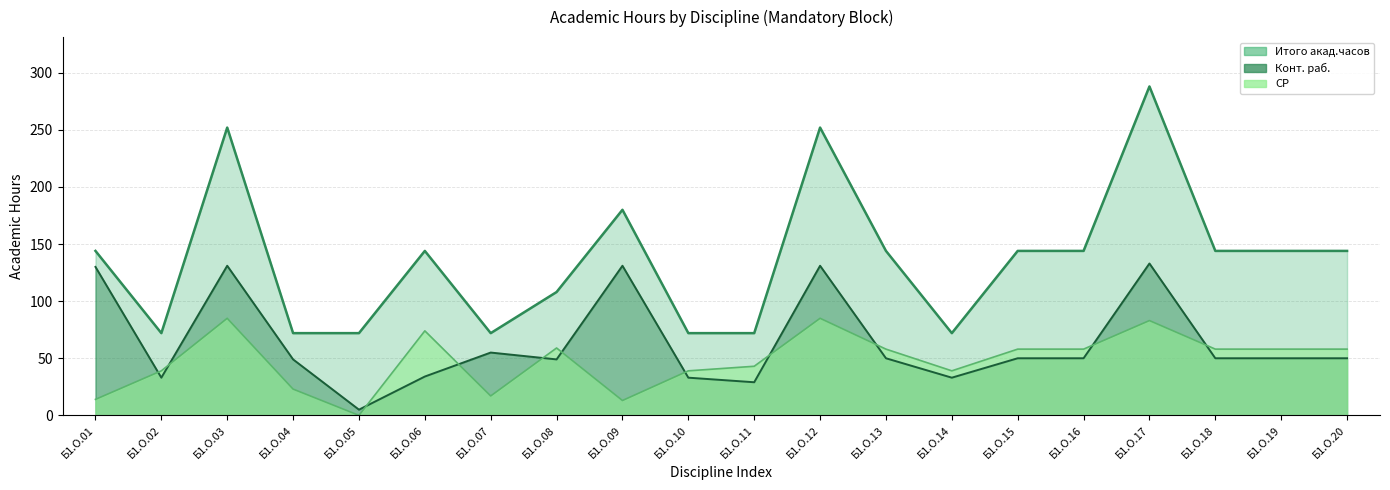

Is the value of Конт. раб. at Б1.О.19 greater than the value of СР at Б1.О.08?

No